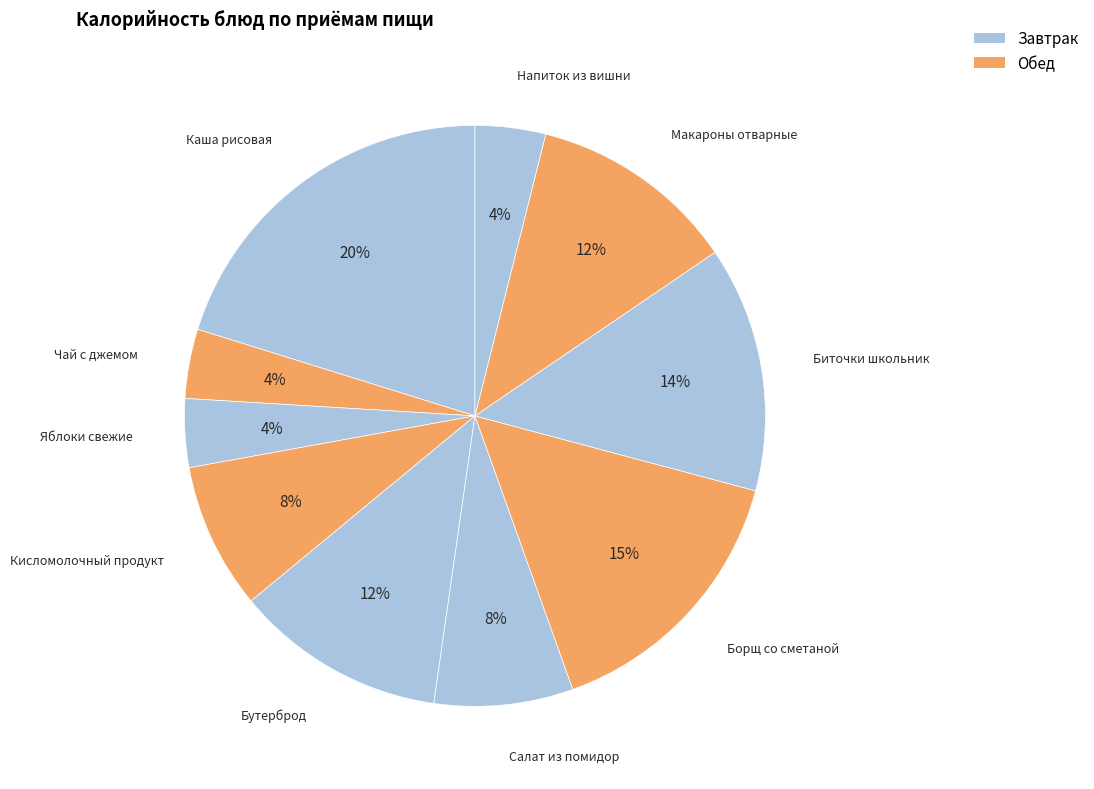

How many slices are in this pie chart?

10